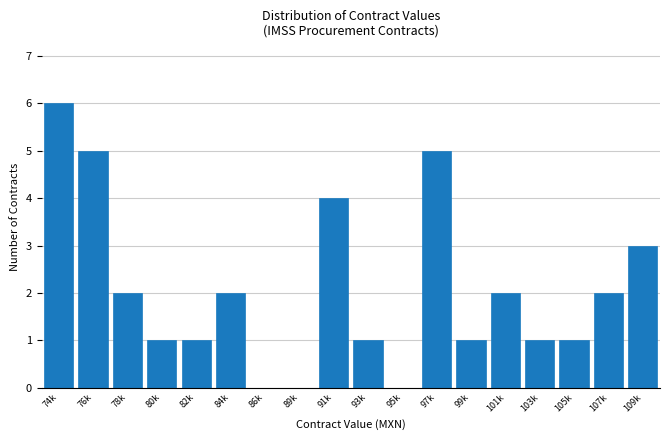

Reading left to right, list all the values displayed in this chart.

74k=6	76k=5	78k=2	80k=1	82k=1	84k=2	86k=0	89k=0	91k=4	93k=1	95k=0	97k=5	99k=1	101k=2	103k=1	105k=1	107k=2	109k=3